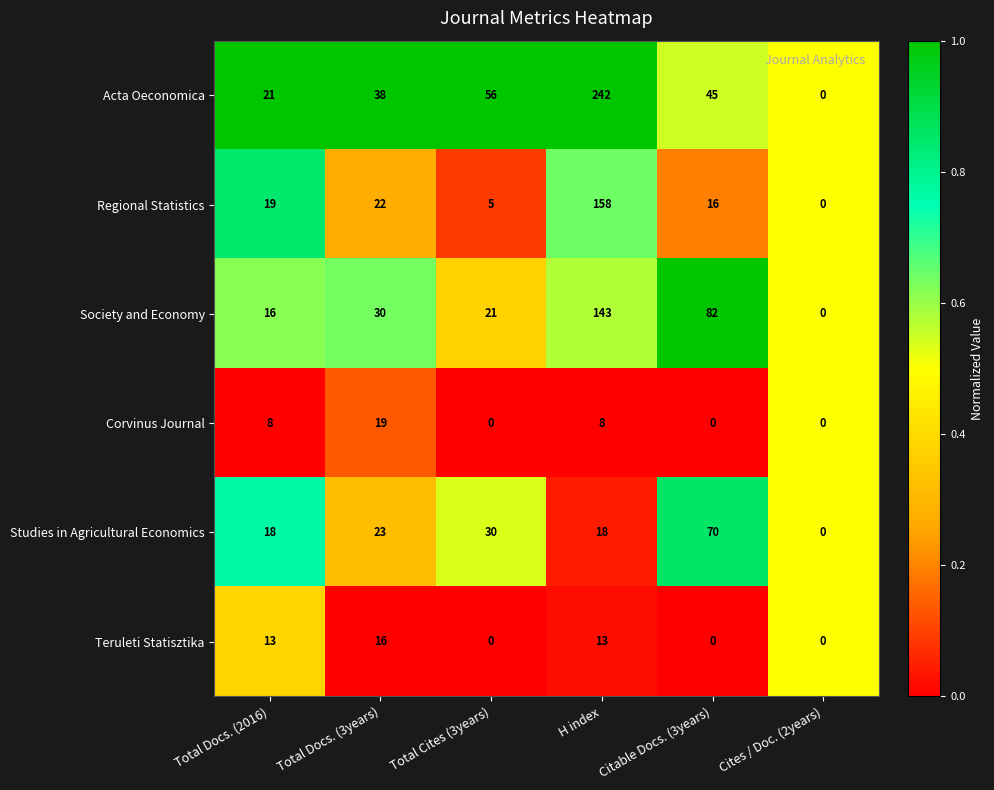

What is the spread (max minus min) of values at Total Docs. (3years)?

22